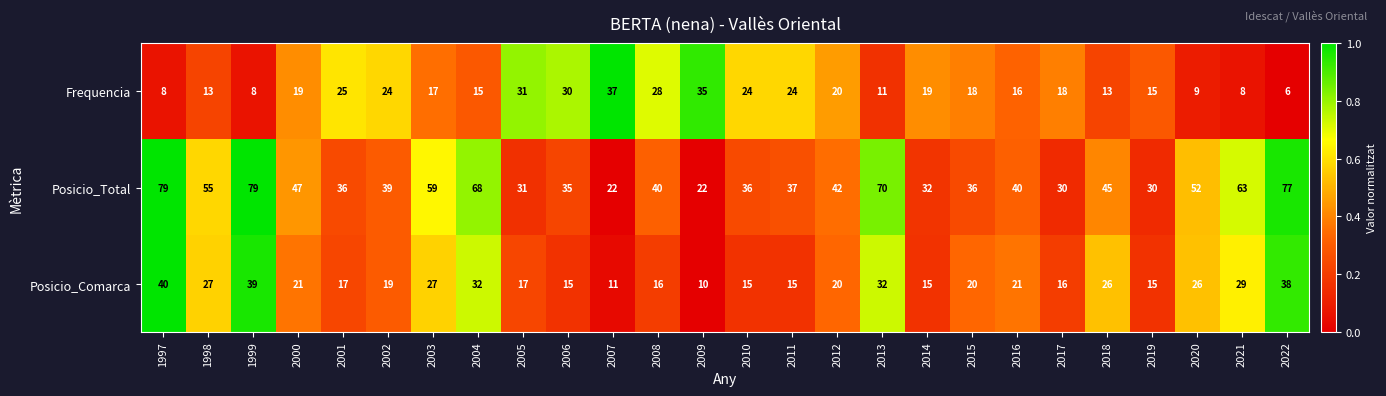

What is the difference between the maximum and minimum values in the Posicio_Comarca series?

30